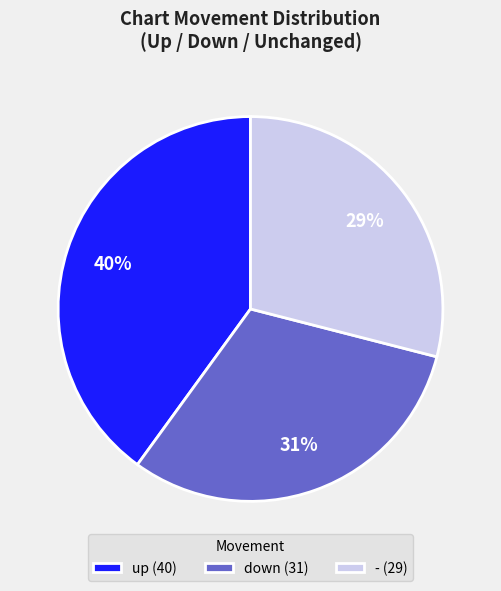

Rank the categories by value from highest to lowest.

up, down, -